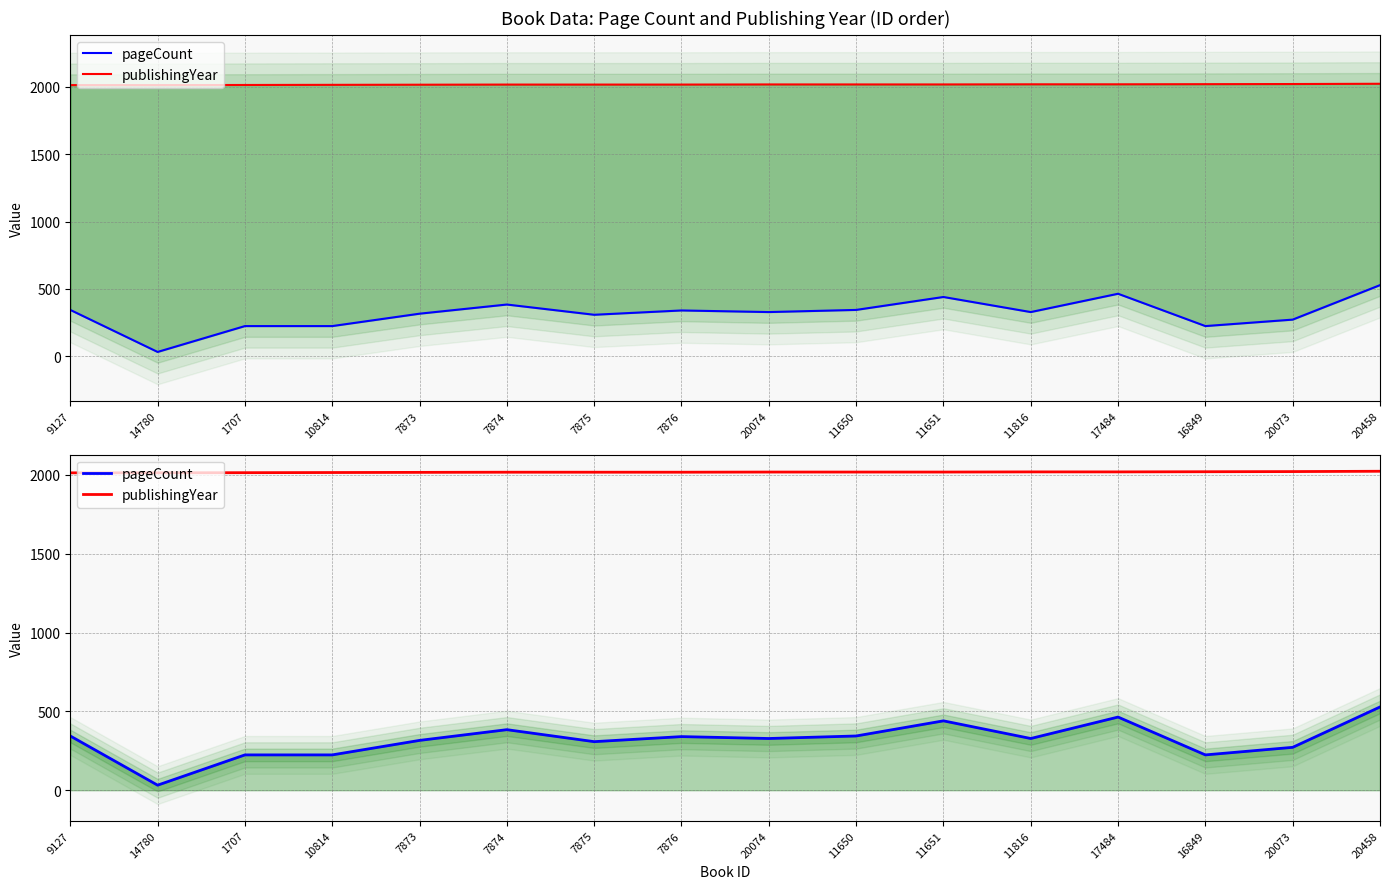

How many data points does each series have?

16